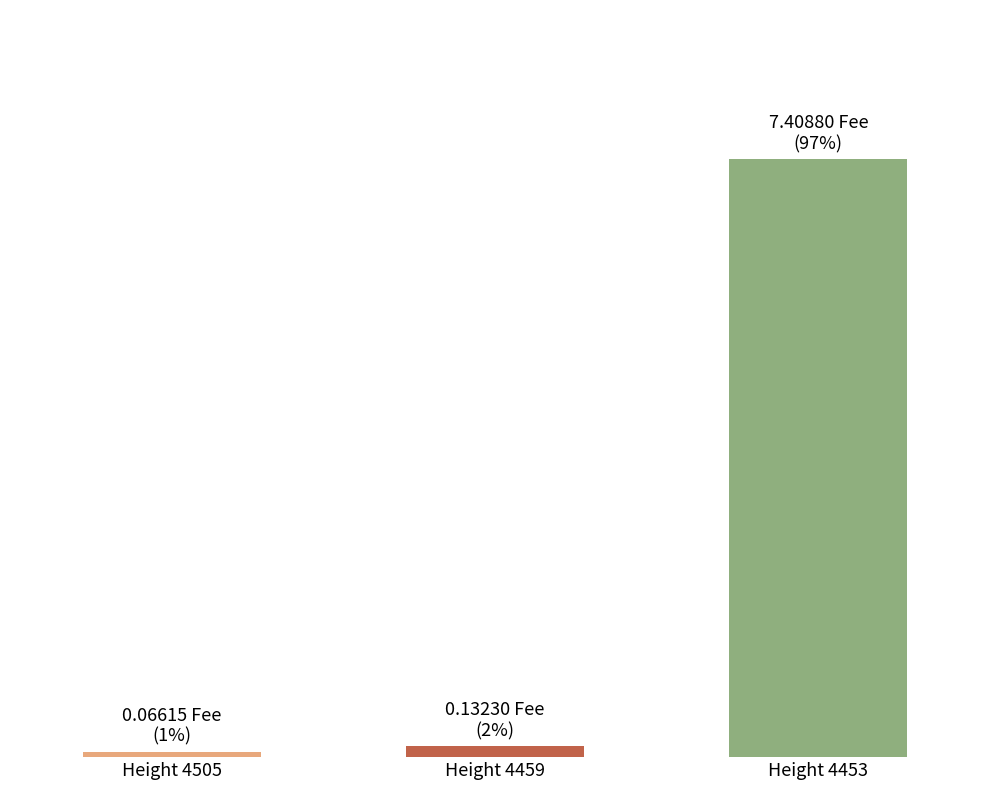

The value at Height 4453 is 5.0. True or false?

False